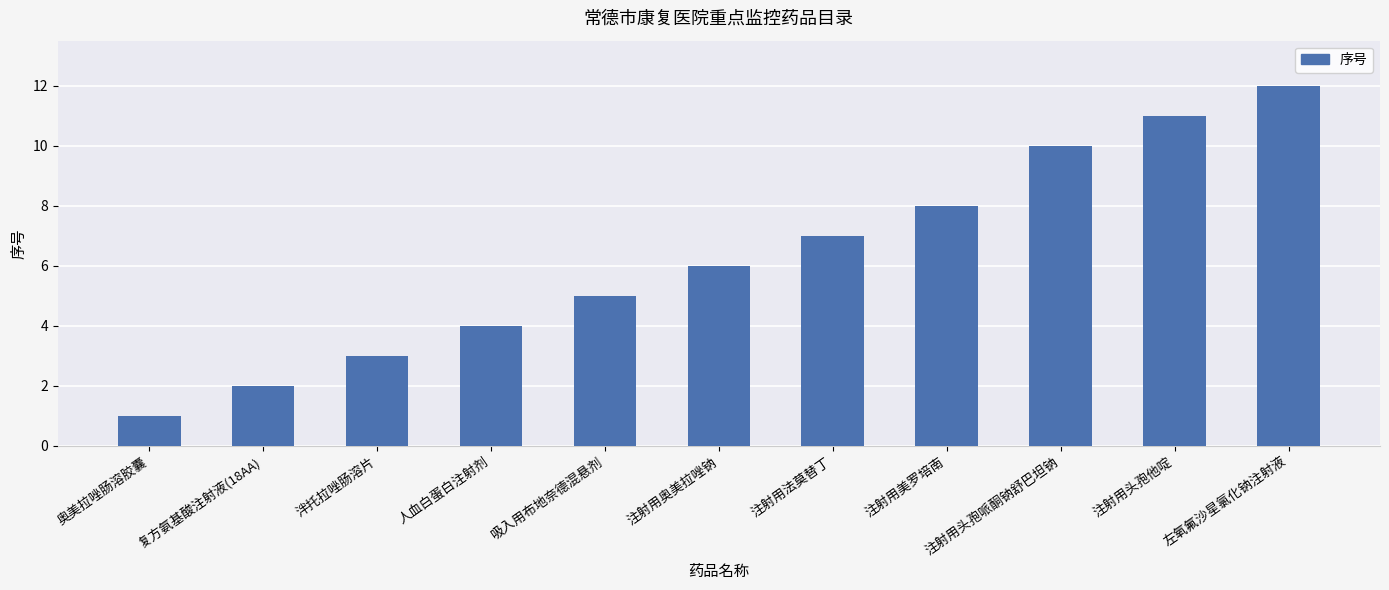

Which category has the highest value across all series?

左氧氟沙星氯化钠注射液